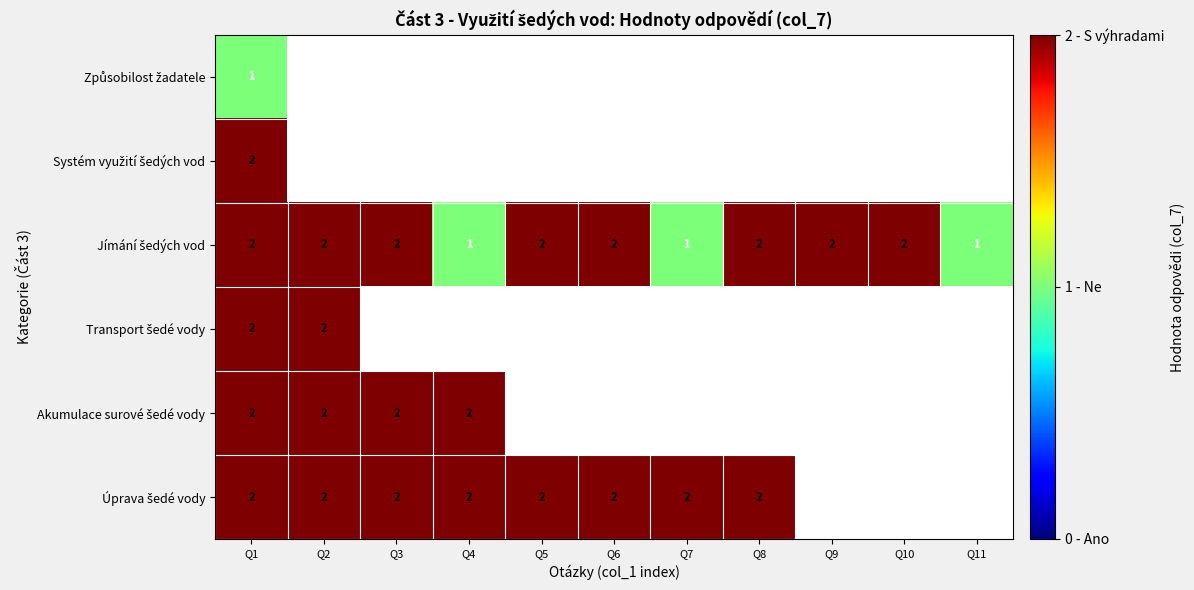

How many data points does each series have?

11